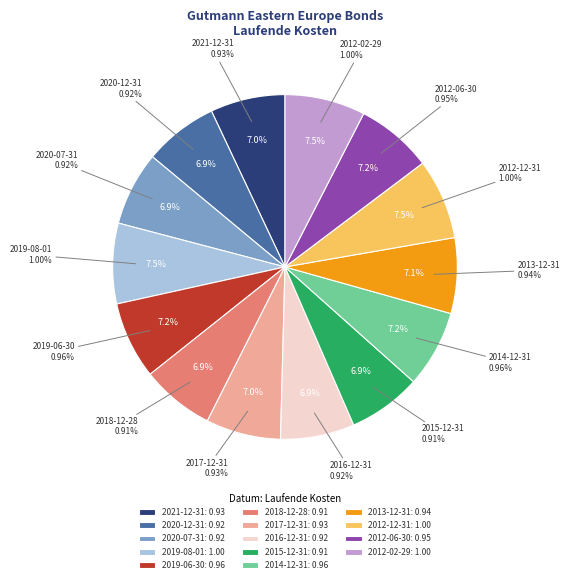

What is the largest slice in the pie chart?

2019-08-01